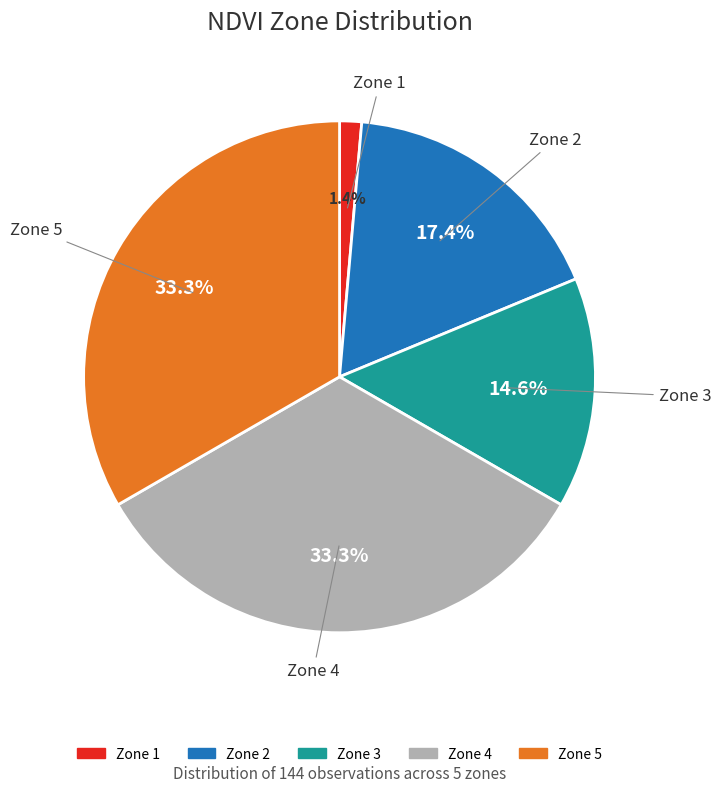

Which has a higher value, Zone 3 or Zone 1?

Zone 3